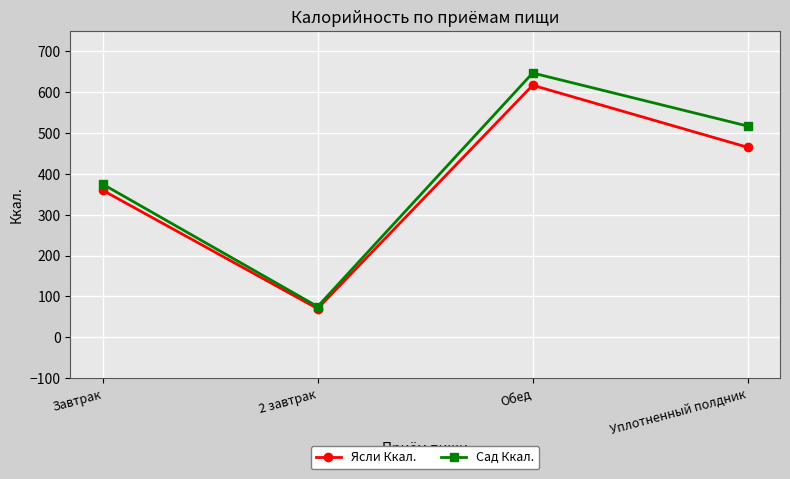

Where does the Сад Ккал. series first go above 517?

Обед